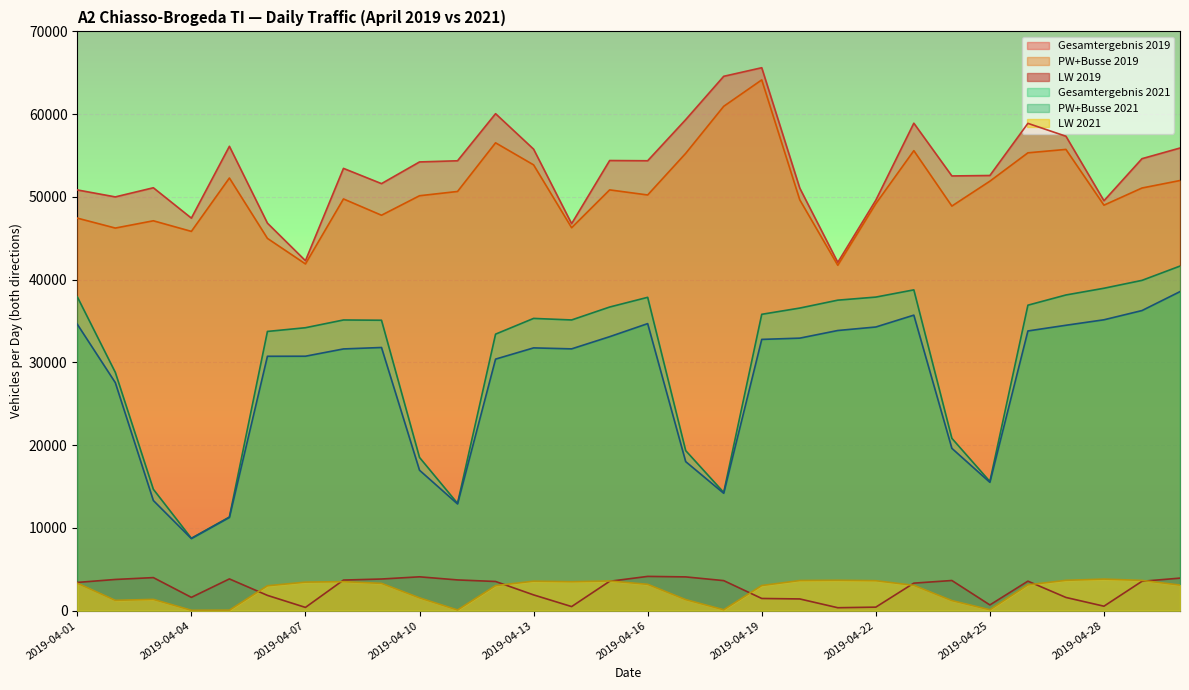

Reading left to right, extract all data points from this chart.

Gesamtergebnis 2019: 2019-04-01=50841	2019-04-02=49999	2019-04-03=51103	2019-04-04=47434	2019-04-05=56114	2019-04-06=46829	2019-04-07=42287	2019-04-08=53446	2019-04-09=51603	2019-04-10=54225	2019-04-11=54365	2019-04-12=60056	2019-04-13=55770	2019-04-14=46764	2019-04-15=54395	2019-04-16=54367	2019-04-17=59335	2019-04-18=64572	2019-04-19=65609	2019-04-20=51061	2019-04-21=42083	2019-04-22=49597	2019-04-23=58908	2019-04-24=52531	2019-04-25=52586	2019-04-26=58886	2019-04-27=57330	2019-04-28=49535	2019-04-29=54618	2019-04-30=55906
PW+Busse 2019: 2019-04-01=47434	2019-04-02=46233	2019-04-03=47112	2019-04-04=45831	2019-04-05=52282	2019-04-06=44986	2019-04-07=41899	2019-04-08=49753	2019-04-09=47783	2019-04-10=50139	2019-04-11=50656	2019-04-12=56535	2019-04-13=53869	2019-04-14=46275	2019-04-15=50848	2019-04-16=50231	2019-04-17=55259	2019-04-18=60946	2019-04-19=64140	2019-04-20=49649	2019-04-21=41733	2019-04-22=49177	2019-04-23=55587	2019-04-24=48891	2019-04-25=51899	2019-04-26=55326	2019-04-27=55738	2019-04-28=49000	2019-04-29=51073	2019-04-30=51978
LW 2019: 2019-04-01=3407	2019-04-02=3766	2019-04-03=3991	2019-04-04=1603	2019-04-05=3832	2019-04-06=1843	2019-04-07=388	2019-04-08=3693	2019-04-09=3820	2019-04-10=4086	2019-04-11=3709	2019-04-12=3521	2019-04-13=1901	2019-04-14=489	2019-04-15=3547	2019-04-16=4136	2019-04-17=4076	2019-04-18=3626	2019-04-19=1469	2019-04-20=1412	2019-04-21=350	2019-04-22=420	2019-04-23=3321	2019-04-24=3640	2019-04-25=687	2019-04-26=3560	2019-04-27=1592	2019-04-28=535	2019-04-29=3545	2019-04-30=3928
Gesamtergebnis 2021: 2019-04-01=37923	2019-04-02=28789	2019-04-03=14664	2019-04-04=8744	2019-04-05=11314	2019-04-06=33739	2019-04-07=34189	2019-04-08=35125	2019-04-09=35093	2019-04-10=18508	2019-04-11=12967	2019-04-12=33414	2019-04-13=35314	2019-04-14=35127	2019-04-15=36689	2019-04-16=37862	2019-04-17=19336	2019-04-18=14284	2019-04-19=35810	2019-04-20=36564	2019-04-21=37520	2019-04-22=37891	2019-04-23=38764	2019-04-24=20824	2019-04-25=15608	2019-04-26=36912	2019-04-27=38146	2019-04-28=38959	2019-04-29=39912	2019-04-30=41638
PW+Busse 2021: 2019-04-01=34608	2019-04-02=27549	2019-04-03=13306	2019-04-04=8704	2019-04-05=11258	2019-04-06=30738	2019-04-07=30745	2019-04-08=31625	2019-04-09=31800	2019-04-10=16968	2019-04-11=12891	2019-04-12=30395	2019-04-13=31752	2019-04-14=31634	2019-04-15=33106	2019-04-16=34685	2019-04-17=18008	2019-04-18=14180	2019-04-19=32777	2019-04-20=32930	2019-04-21=33853	2019-04-22=34276	2019-04-23=35709	2019-04-24=19614	2019-04-25=15505	2019-04-26=33798	2019-04-27=34486	2019-04-28=35148	2019-04-29=36263	2019-04-30=38552
LW 2021: 2019-04-01=3315	2019-04-02=1240	2019-04-03=1358	2019-04-04=40	2019-04-05=56	2019-04-06=3001	2019-04-07=3444	2019-04-08=3500	2019-04-09=3293	2019-04-10=1540	2019-04-11=76	2019-04-12=3019	2019-04-13=3562	2019-04-14=3493	2019-04-15=3583	2019-04-16=3177	2019-04-17=1328	2019-04-18=104	2019-04-19=3033	2019-04-20=3634	2019-04-21=3667	2019-04-22=3615	2019-04-23=3055	2019-04-24=1210	2019-04-25=103	2019-04-26=3114	2019-04-27=3660	2019-04-28=3811	2019-04-29=3649	2019-04-30=3086